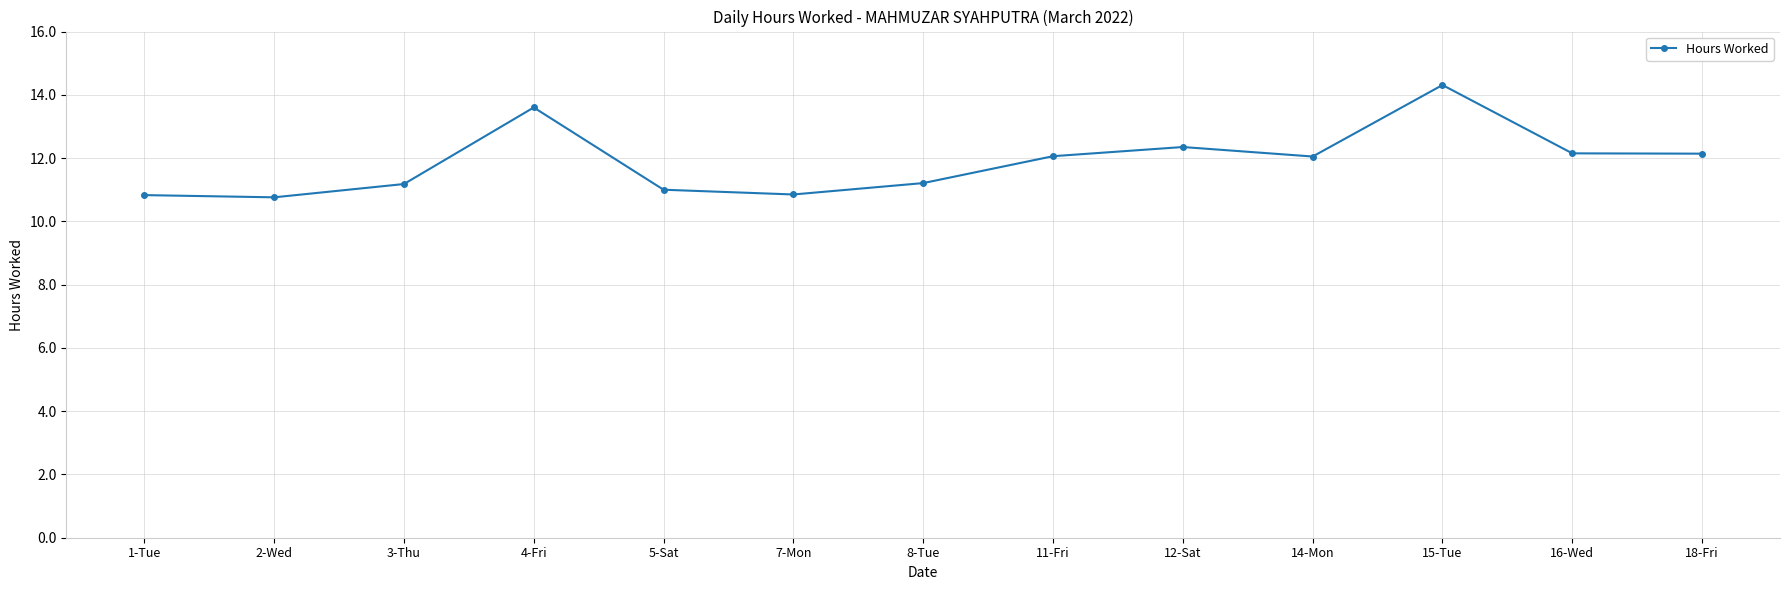

What is the smallest value displayed?

10.8